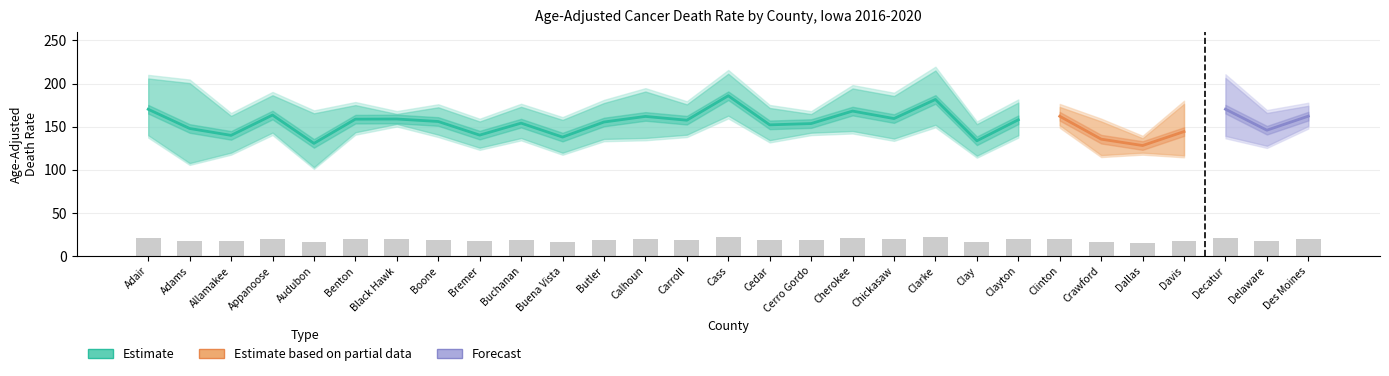

At which category is the sum across all series the highest?

Cass